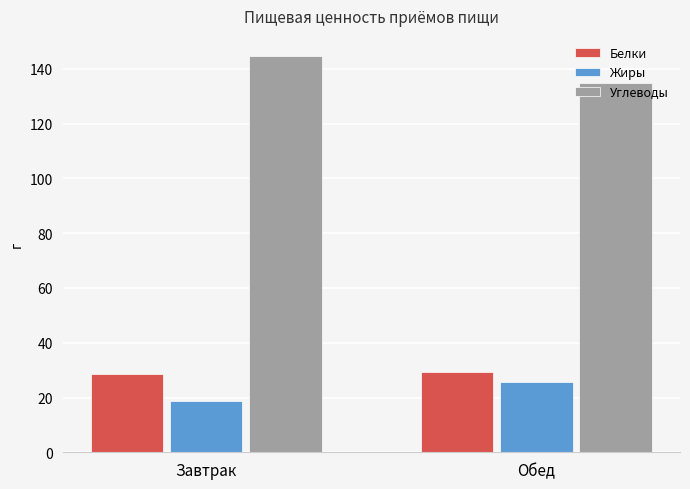

Rank the categories by Углеводы value from lowest to highest.

Обед, Завтрак